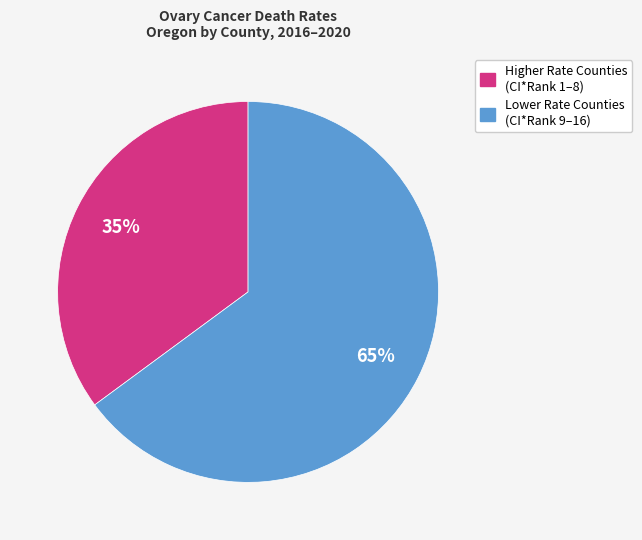

To the nearest percent, what is the difference between the largest and smallest slice percentages?

30%